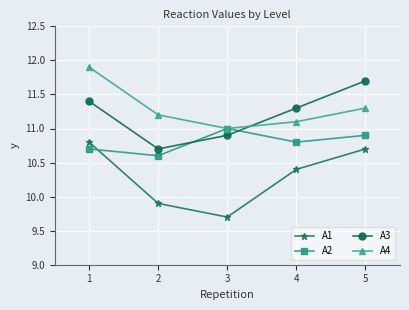

What is the value of the A1 point at the 3rd from the left?

9.7